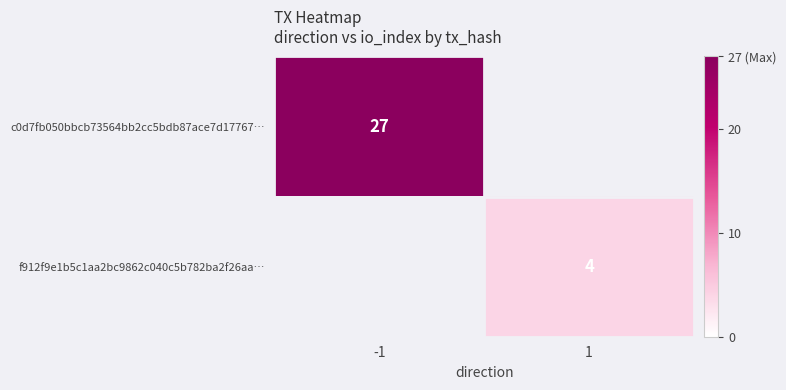

Count the number of data series in this chart.

2